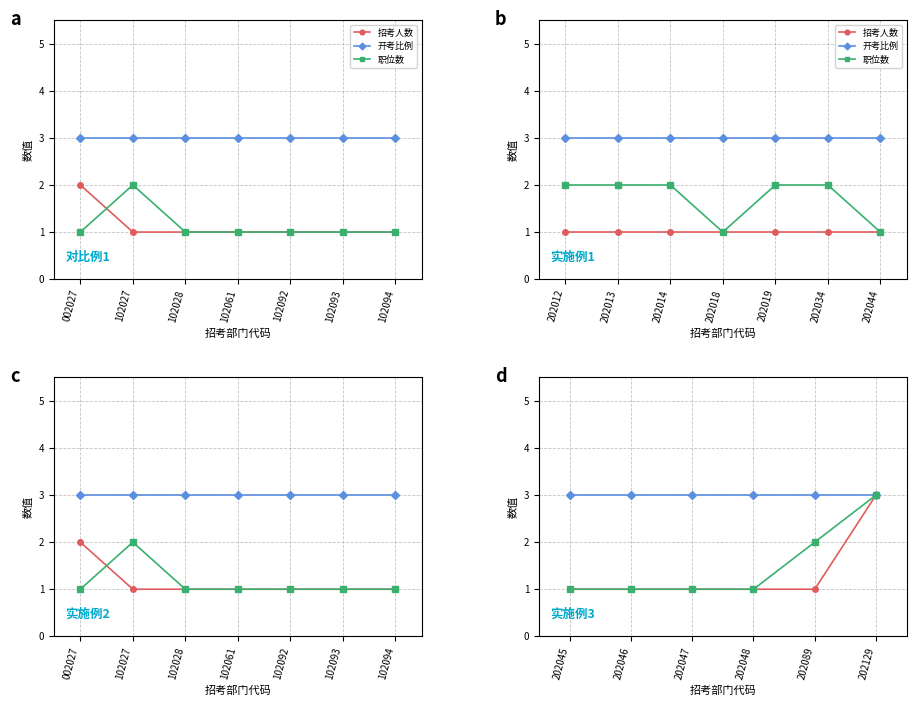

What is the spread (max minus min) of values at 202045?

2